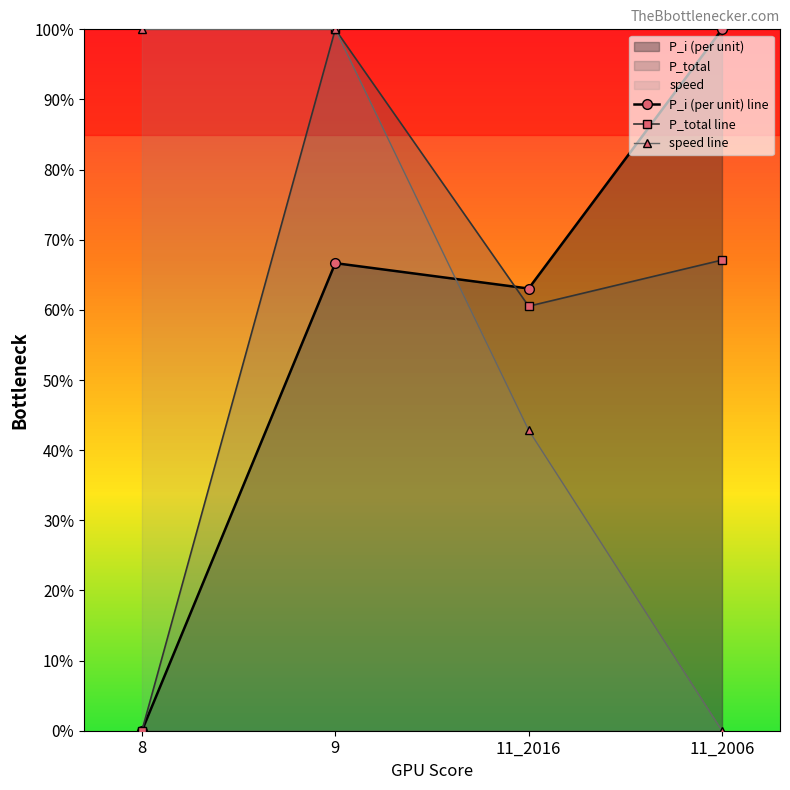

At which category does the chart reach its minimum across all series?

8